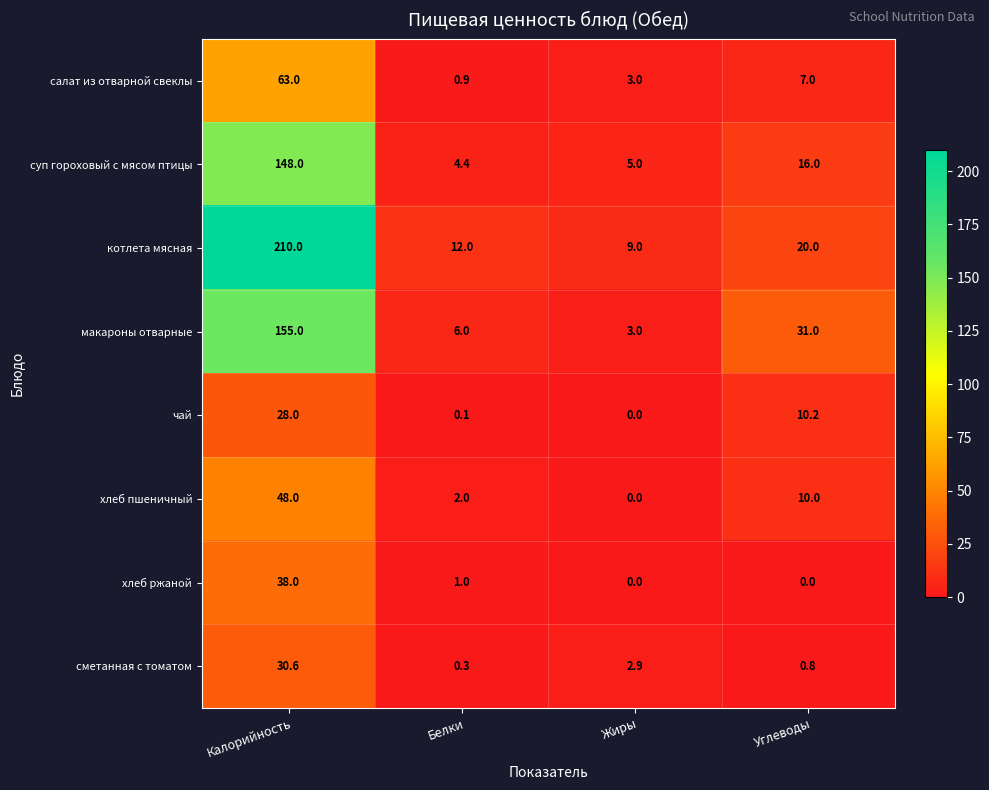

Is it true that сметанная с томатом equals 30.6 at Калорийность?

True